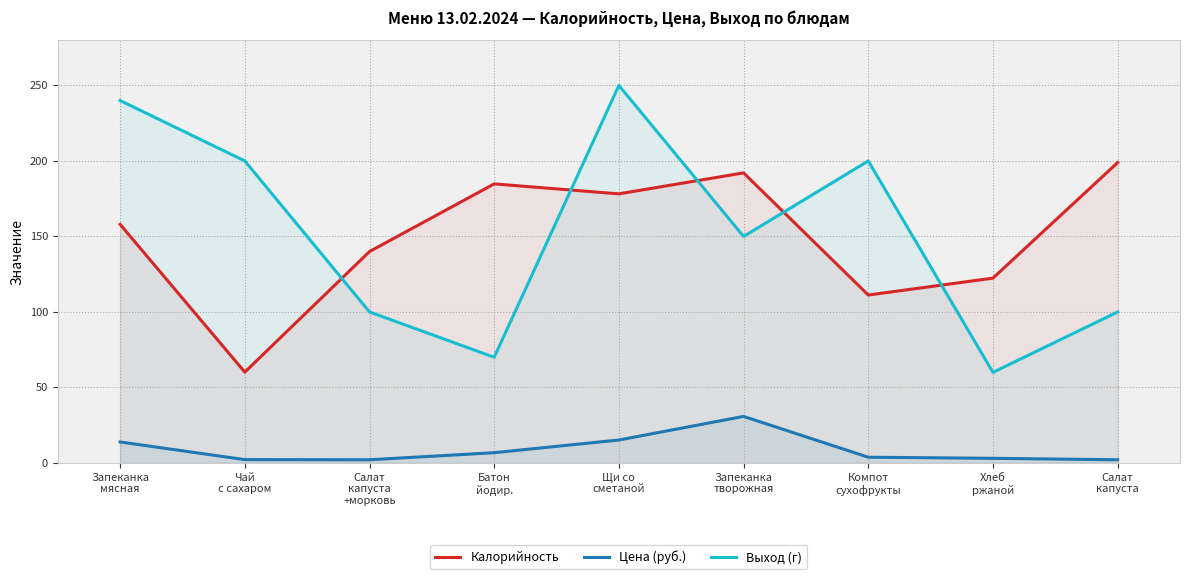

What value does the Выход (г) series have at Батон
йодир.?

70.0